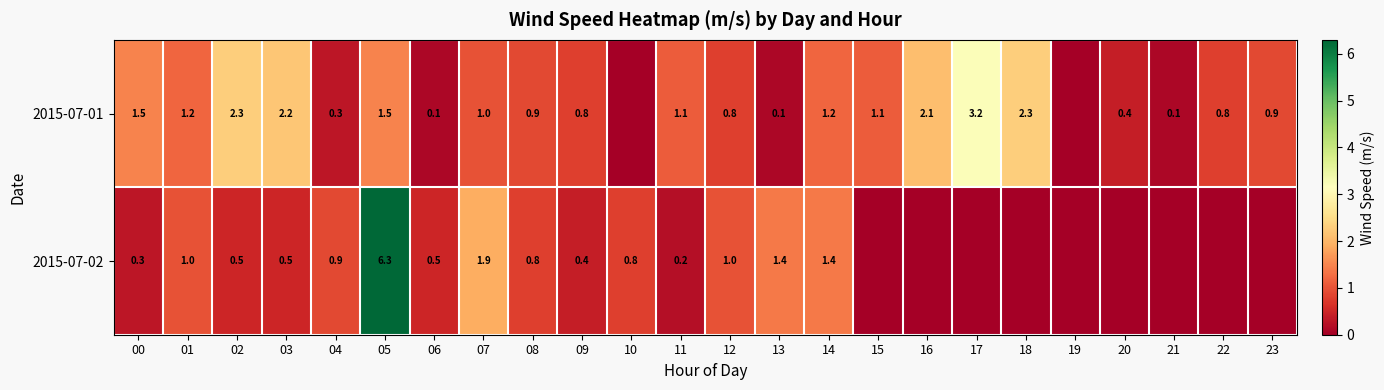

What is the difference between the 2015-07-01 values at 15 and 17?

2.1